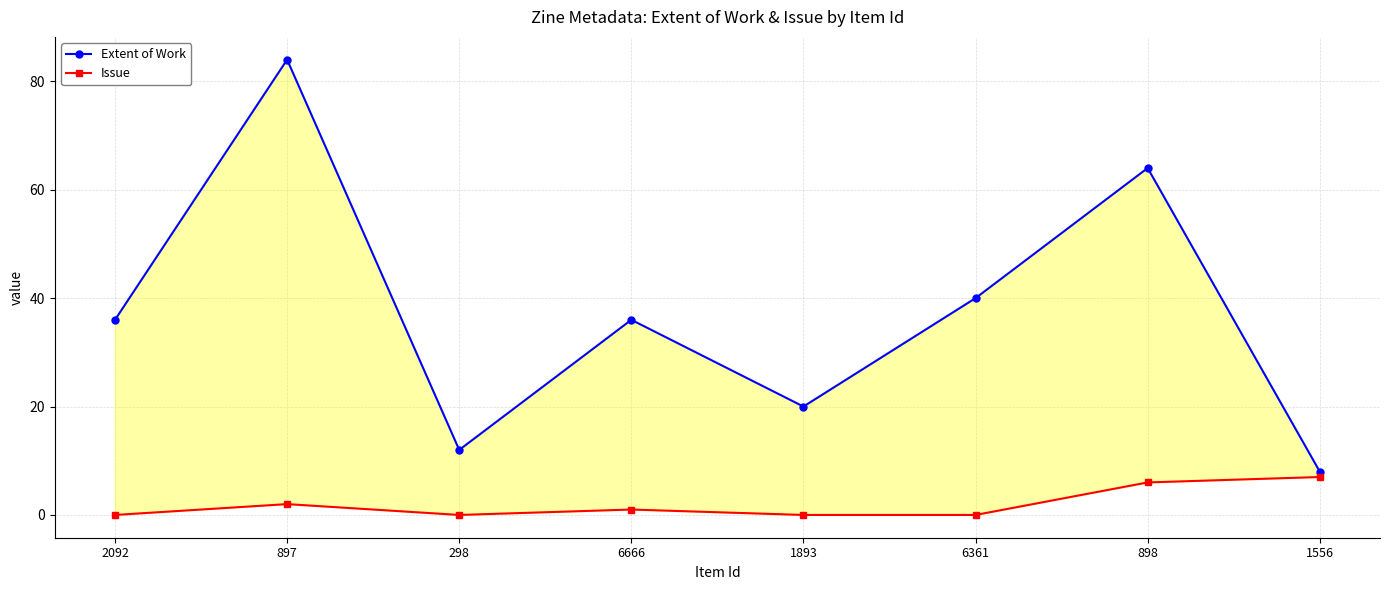

Which series changed the most between 2092 and 6361?

Extent of Work